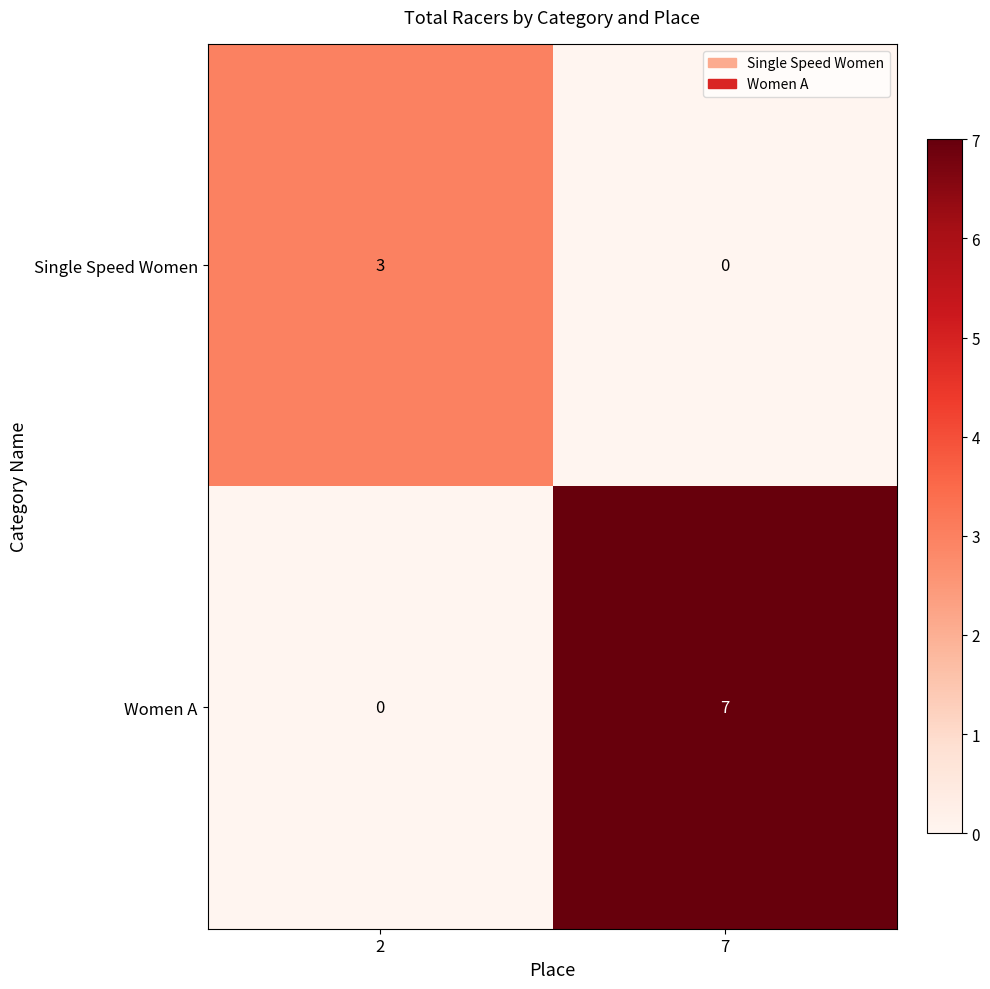

What is the total value across all series at 7?

7